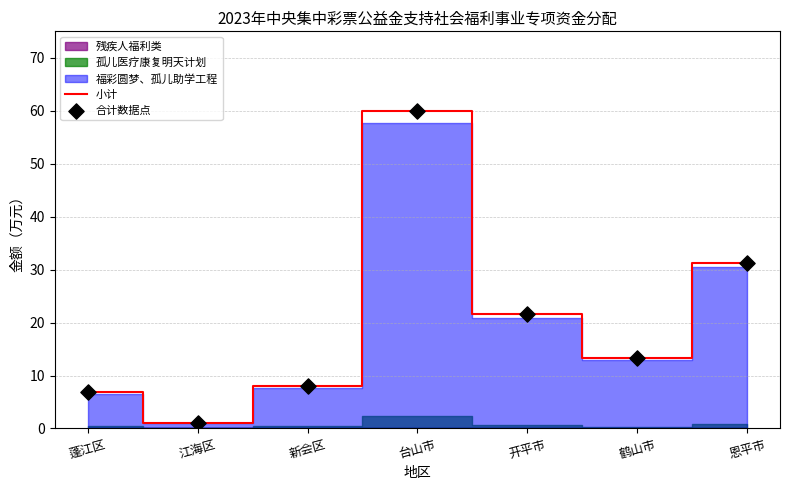

The 小计 series shows 60.0 at 台山市. True or false?

True